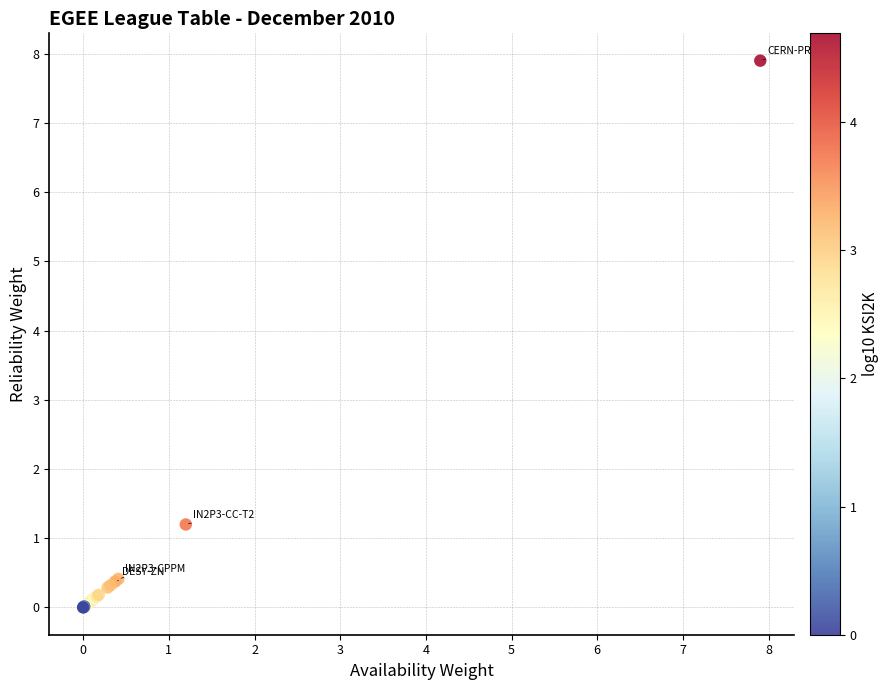

What Y value in the scatter plot is closest to 3?

1.2